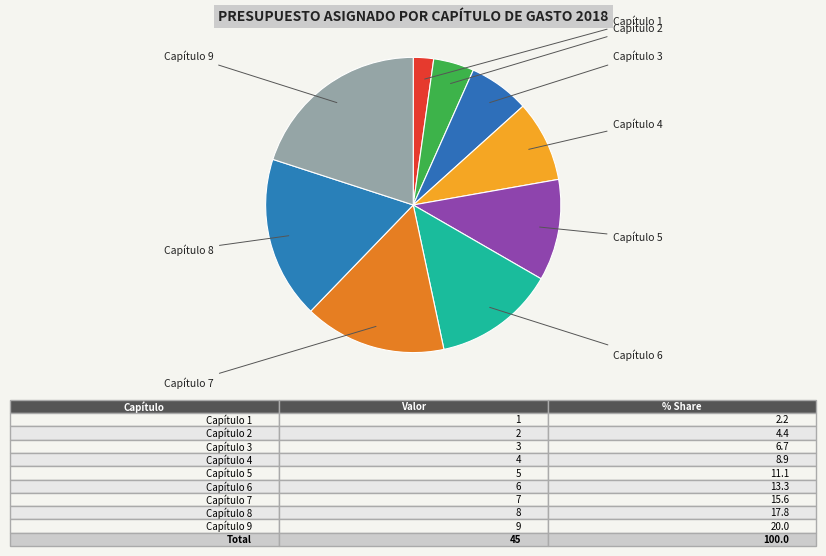

Combined, what portion of the pie is Capítulo 1 and Capítulo 4?

11.1%